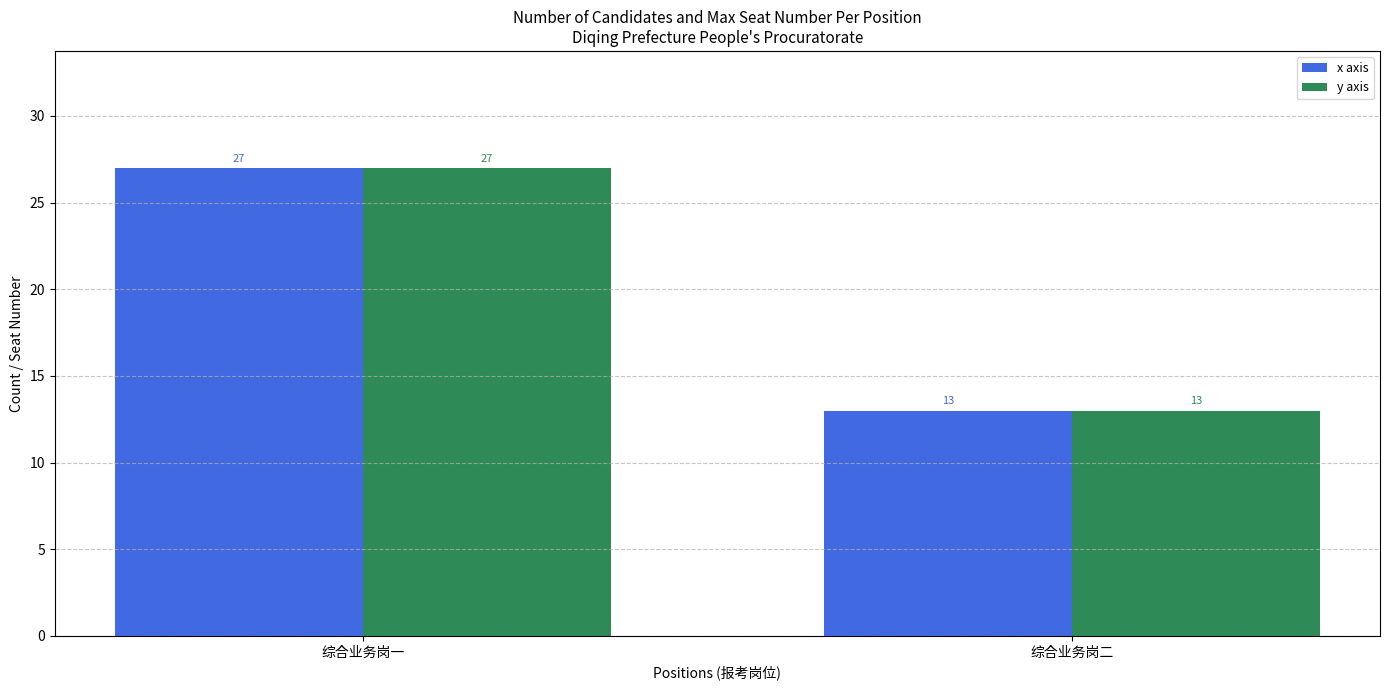

The y axis series shows 22 at 综合业务岗二. True or false?

False